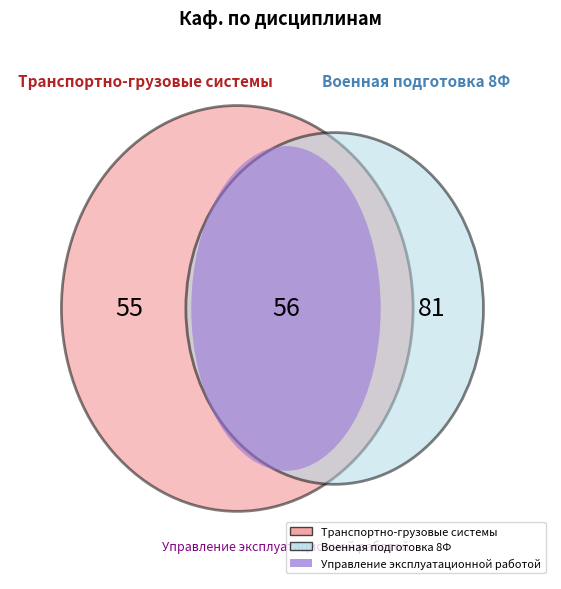

What percentage is the Управление эксплуатационной работой slice, to the nearest percent?

29%